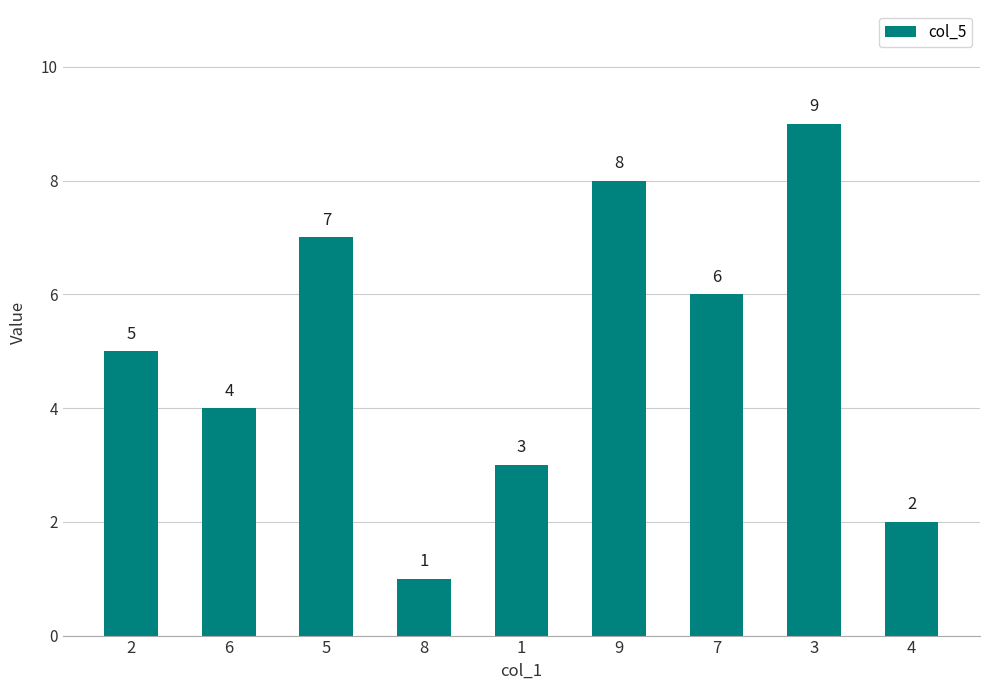

Reading left to right, list all the values displayed in this chart.

2=5	6=4	5=7	8=1	1=3	9=8	7=6	3=9	4=2